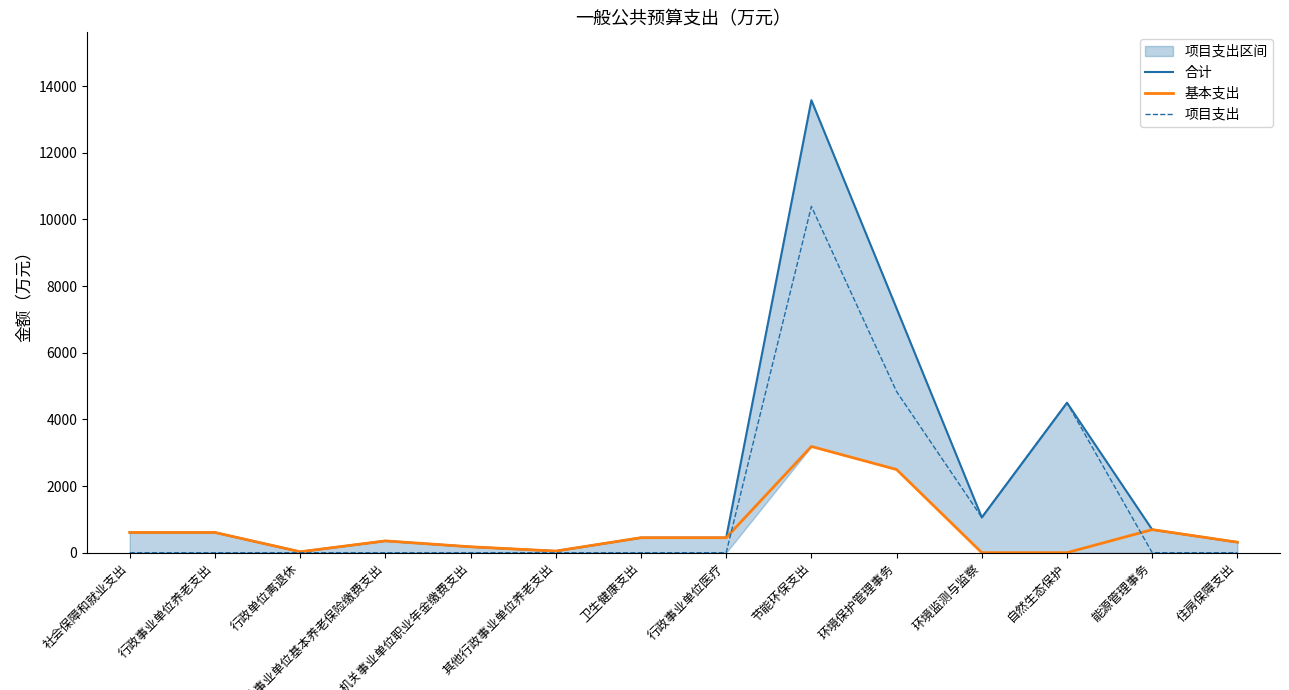

How many interior local peaks does the 项目支出 series have?

2